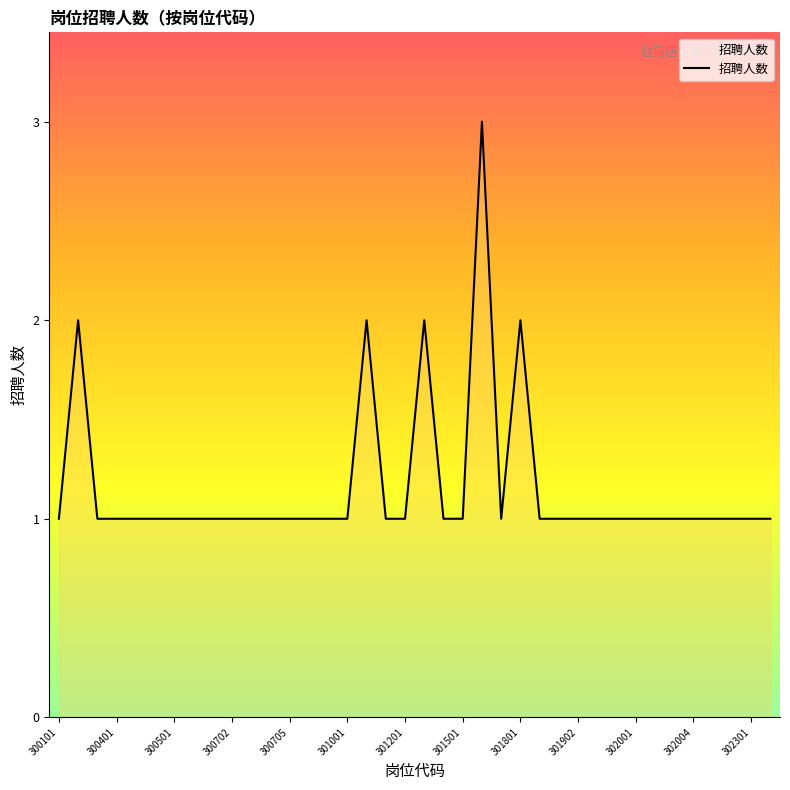

What is the greatest value displayed?

3